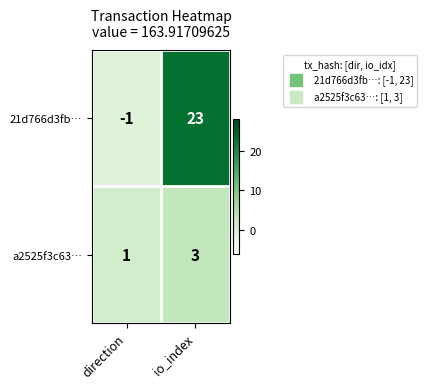

Where is a2525f3c63… nearest to the value 2?

direction